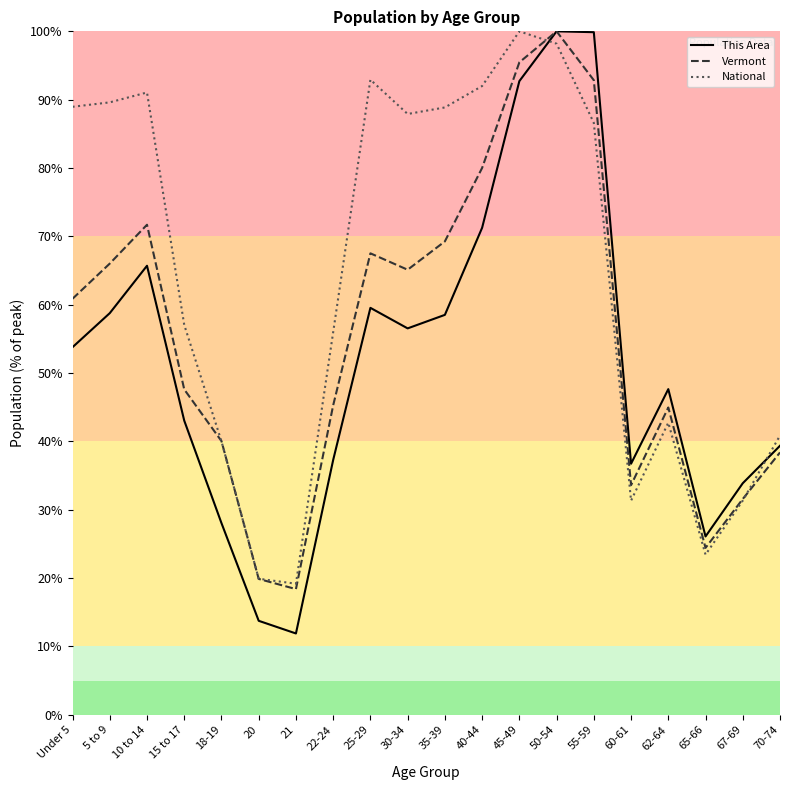

Reading left to right, what are all the values shown in this chart?

This Area: Under 5=53.8	5 to 9=58.8	10 to 14=65.7	15 to 17=43.0	18-19=28.0	20=13.7	21=11.9	22-24=37.3	25-29=59.5	30-34=56.5	35-39=58.5	40-44=71.3	45-49=92.7	50-54=100.0	55-59=99.9	60-61=36.7	62-64=47.6	65-66=26.1	67-69=33.9	70-74=39.4
Vermont: Under 5=60.9	5 to 9=66.0	10 to 14=71.7	15 to 17=47.6	18-19=40.0	20=19.9	21=18.4	22-24=45.3	25-29=67.5	30-34=65.1	35-39=69.3	40-44=80.0	45-49=95.5	50-54=100.0	55-59=92.8	60-61=33.6	62-64=45.0	65-66=24.4	67-69=31.6	70-74=38.4
National: Under 5=89.0	5 to 9=89.6	10 to 14=91.1	15 to 17=57.0	18-19=40.0	20=19.9	21=19.2	22-24=56.0	25-29=92.9	30-34=87.9	35-39=88.9	40-44=92.0	45-49=100.0	50-54=98.2	55-59=86.6	60-61=31.3	62-64=42.7	65-66=23.4	67-69=31.3	70-74=40.9